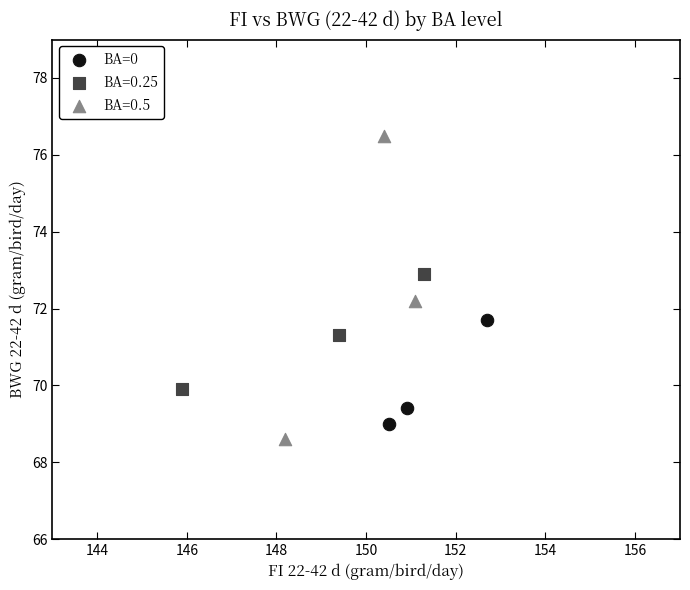

Which series reaches the maximum Y coordinate?

BA=0.5